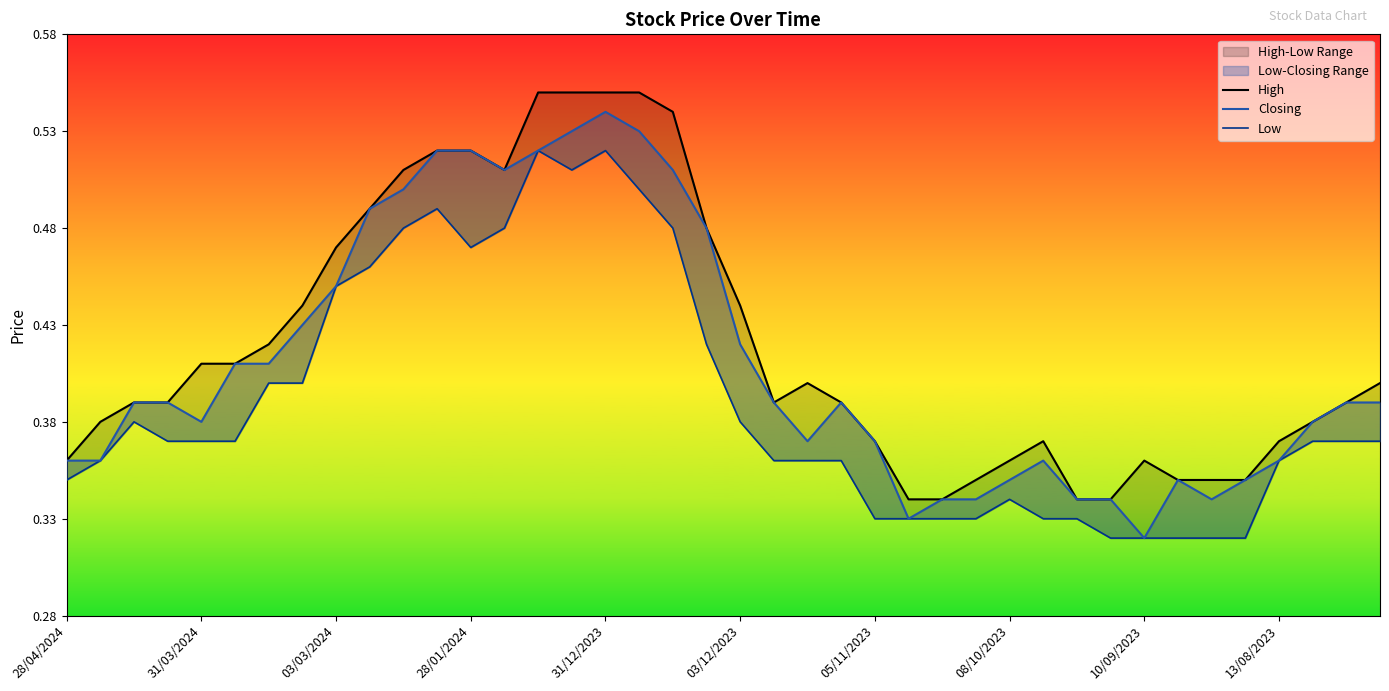

What is the difference between the second highest and second lowest values in the High series?

0.2